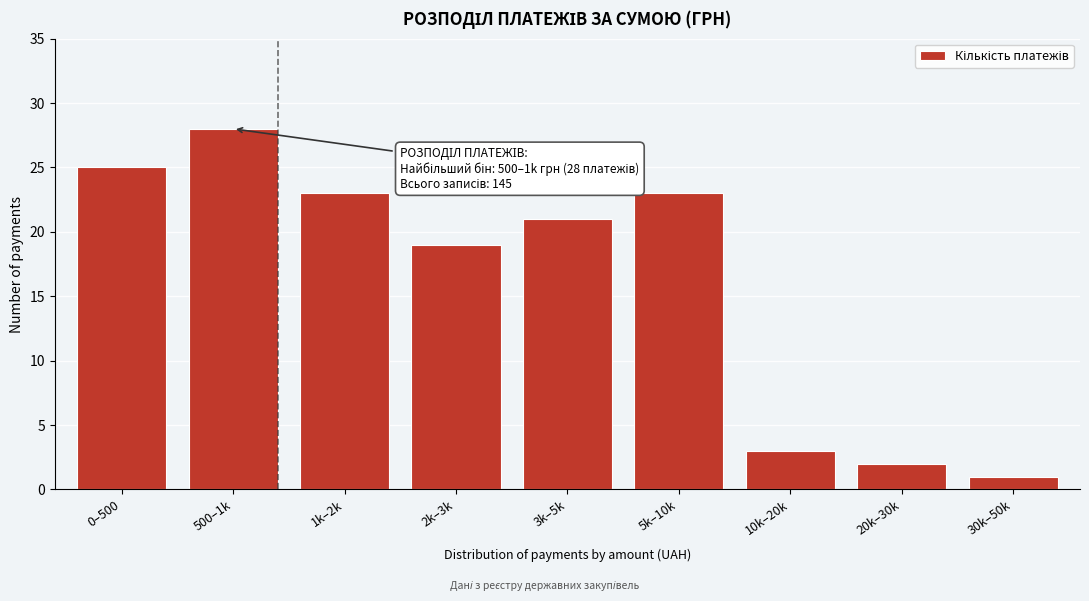

Reading left to right, what are all the values shown in this chart?

25	28	23	19	21	23	3	2	1